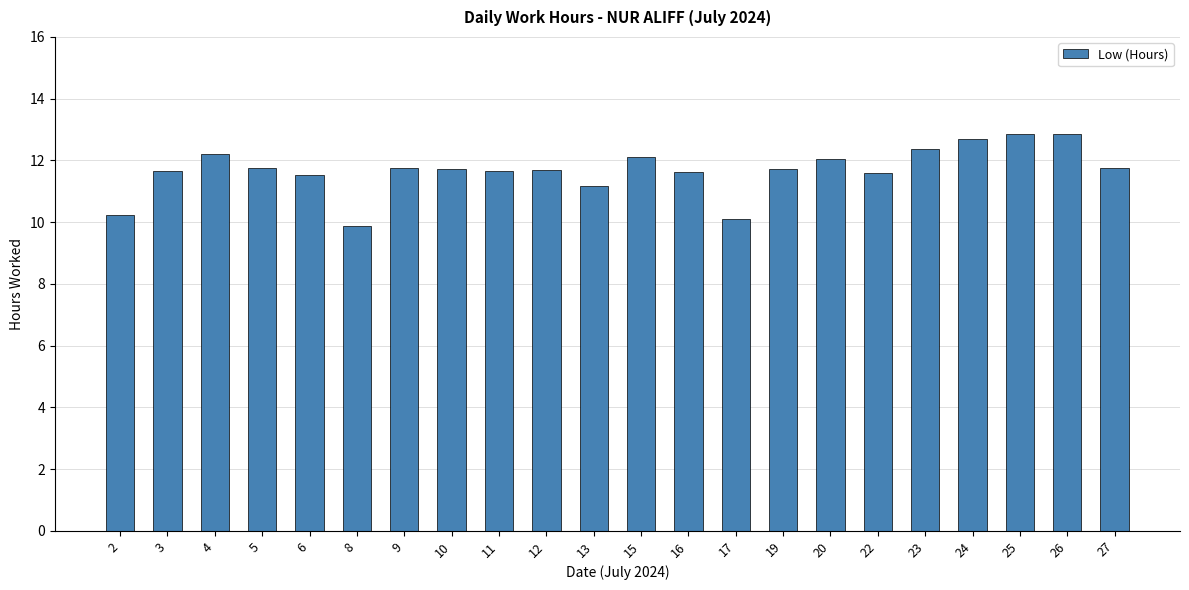

What is the smallest value displayed?

9.9